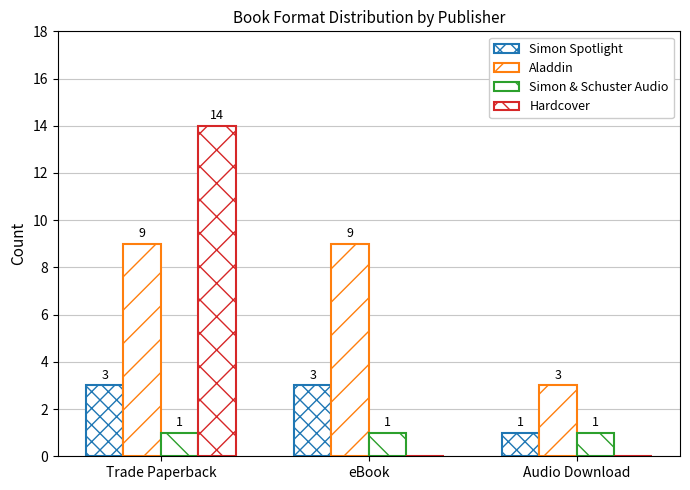

How many groups of bars are there?

3